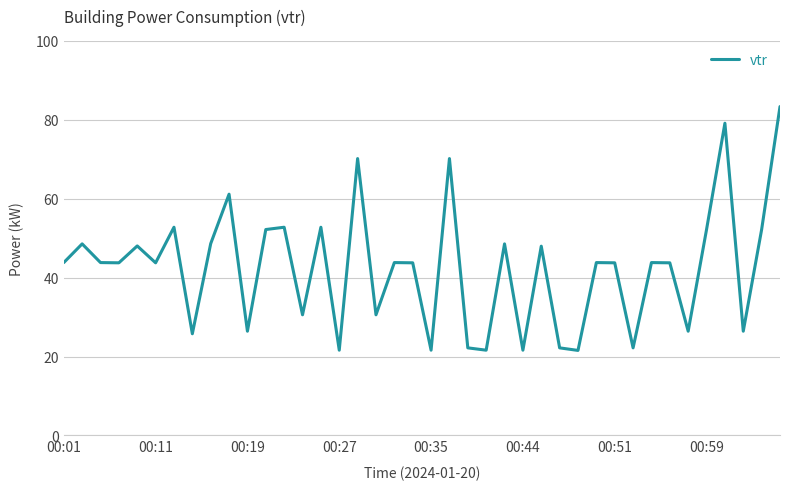

What is the maximum value shown in the chart?

83.4